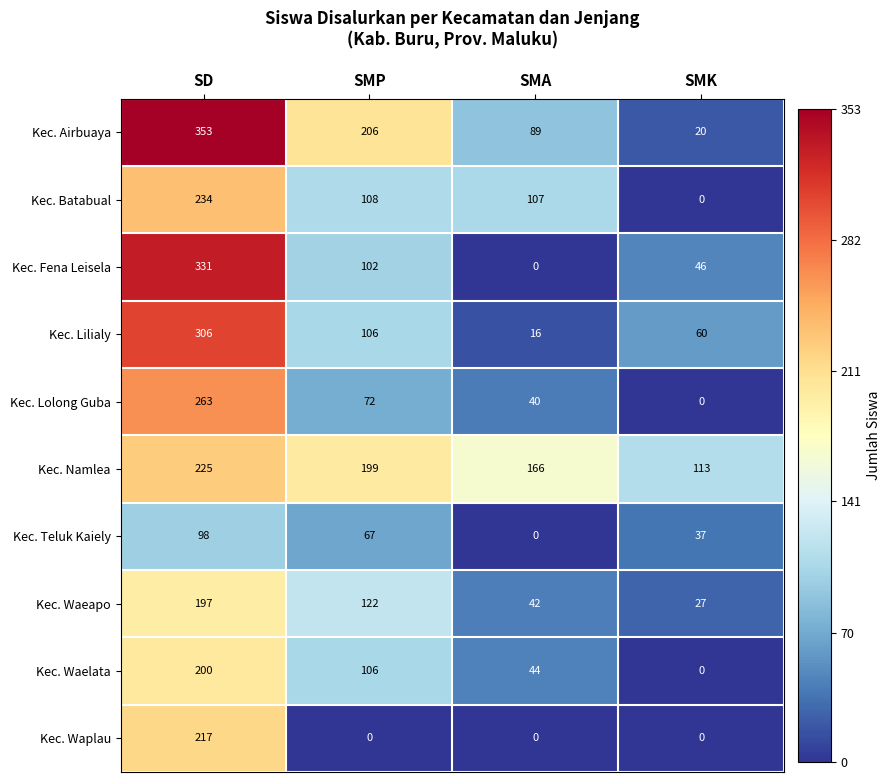

Which series changed the most between SMA and SMK?

Kec. Batabual